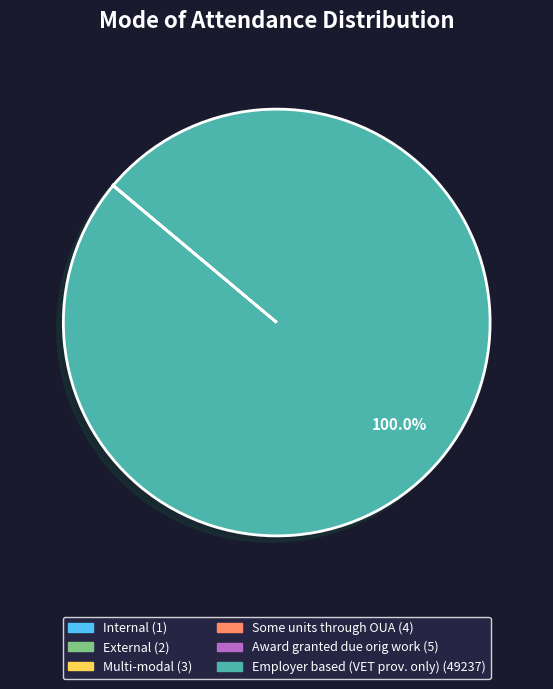

Is there any slice that represents more than half of the pie?

Yes